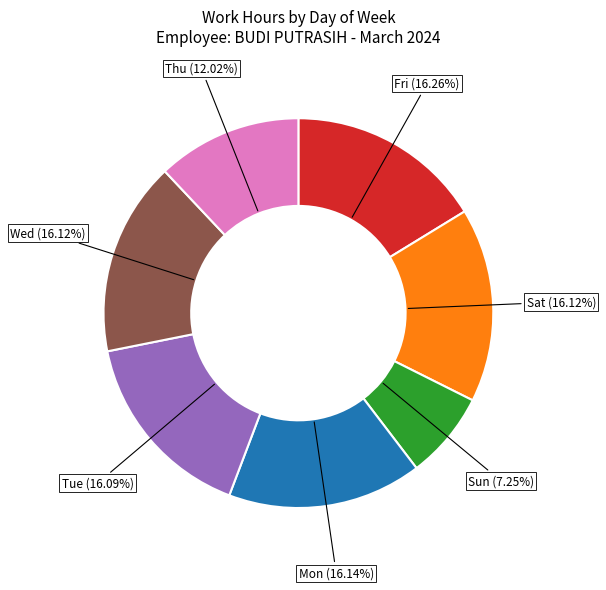

Which category has the smallest portion of the pie?

Sun